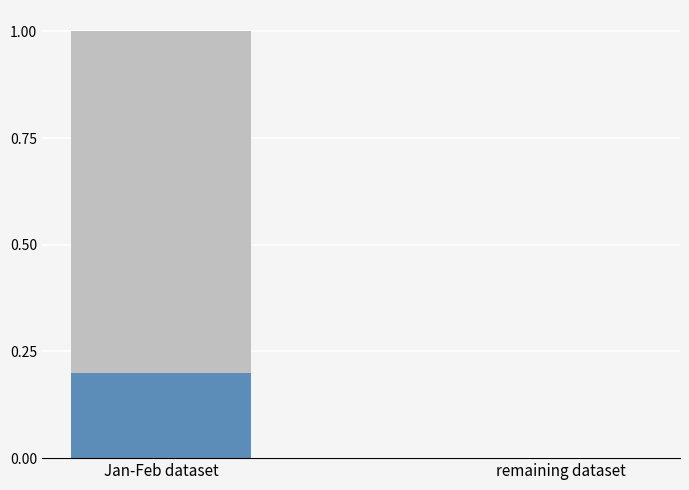

What is the total value across all series at Jan-Feb dataset?

1.0